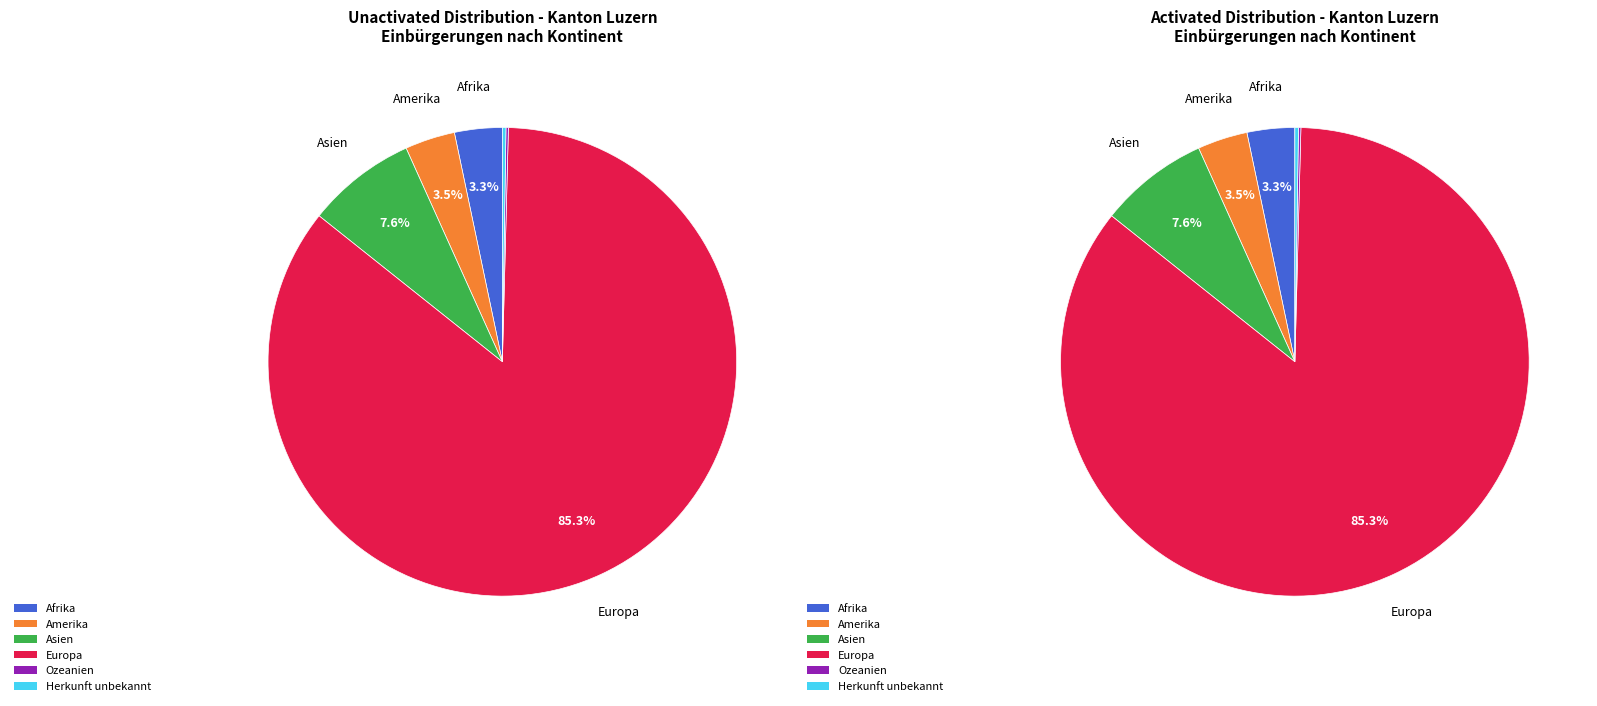

To the nearest percent, what is the difference between the Asien and Ozeanien slice percentages?

7%